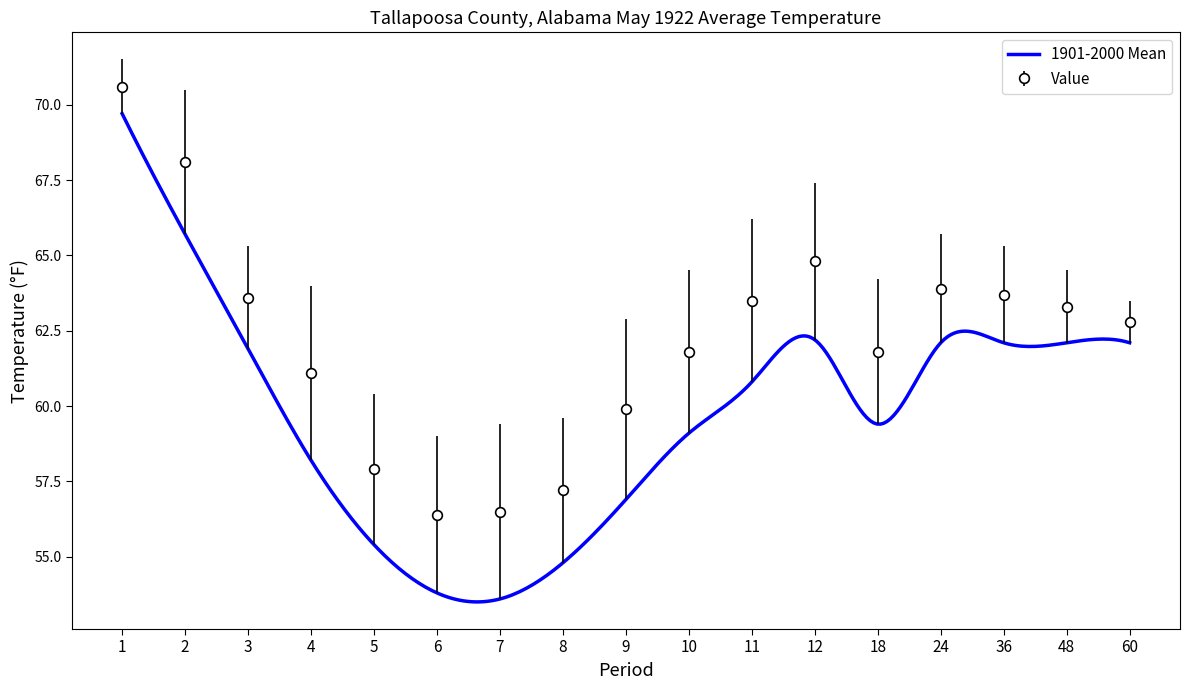

Reading right to left, transcribe all the data shown in this chart.

Value: 62.8	63.3	63.7	63.9	61.8	64.8	63.5	61.8	59.9	57.2	56.5	56.4	57.9	61.1	63.6	68.1	70.6
1901-2000 Mean: 62.1	62.1	62.1	62.1	59.4	62.2	60.8	59.1	56.9	54.8	53.6	53.8	55.4	58.2	61.9	65.7	69.7
Departure: 0.7	1.2	1.6	1.8	2.4	2.6	2.7	2.7	3.0	2.4	2.9	2.6	2.5	2.9	1.7	2.4	0.9